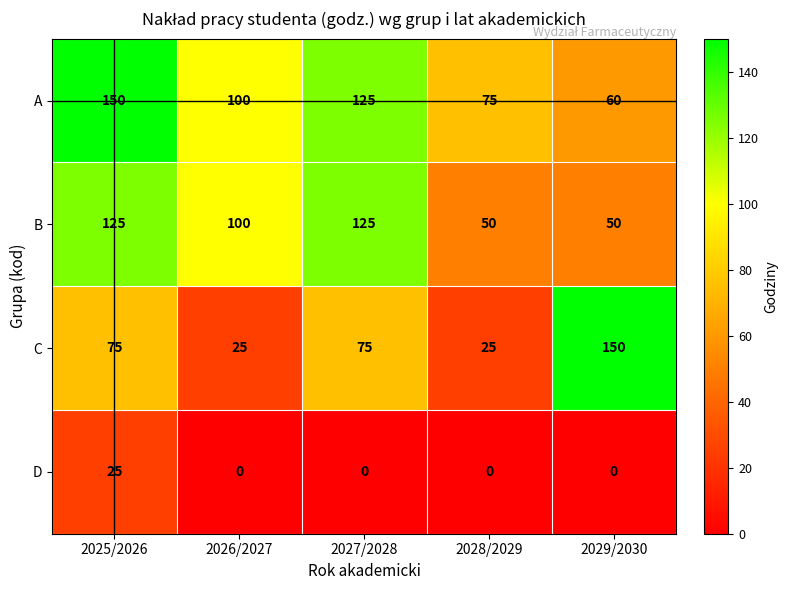

Reading left to right, what are all the values shown in this chart?

A: 2025/2026=150	2026/2027=100	2027/2028=125	2028/2029=75	2029/2030=60
B: 2025/2026=125	2026/2027=100	2027/2028=125	2028/2029=50	2029/2030=50
C: 2025/2026=75	2026/2027=25	2027/2028=75	2028/2029=25	2029/2030=150
D: 2025/2026=25	2026/2027=0	2027/2028=0	2028/2029=0	2029/2030=0